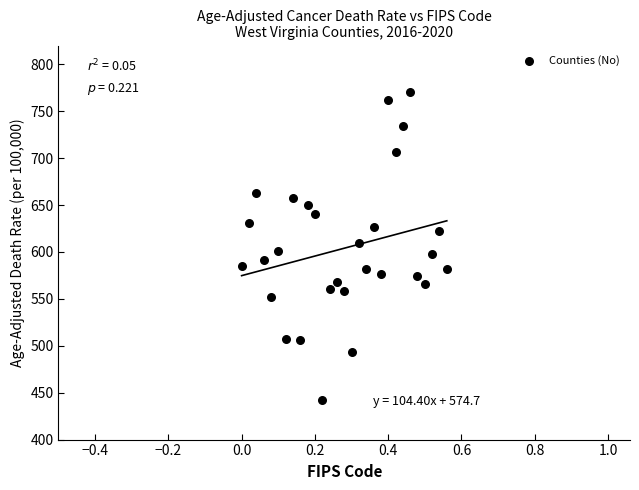

What is the range of X values (max minus min)?

0.6